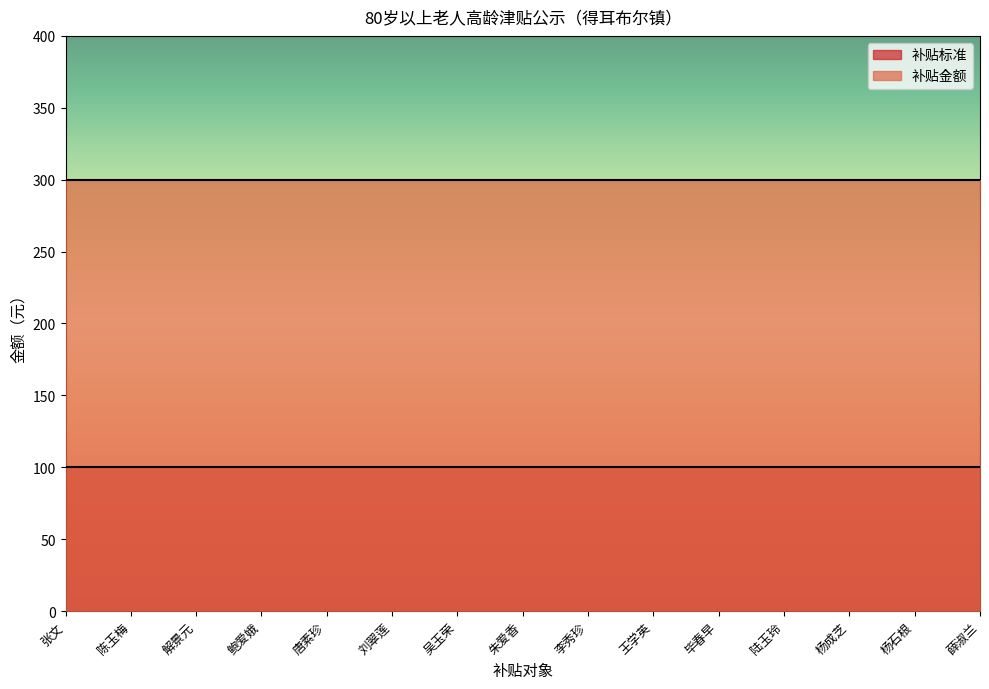

What is the sum of the 补贴金额 values at 陈玉梅 and 李秀珍?

600